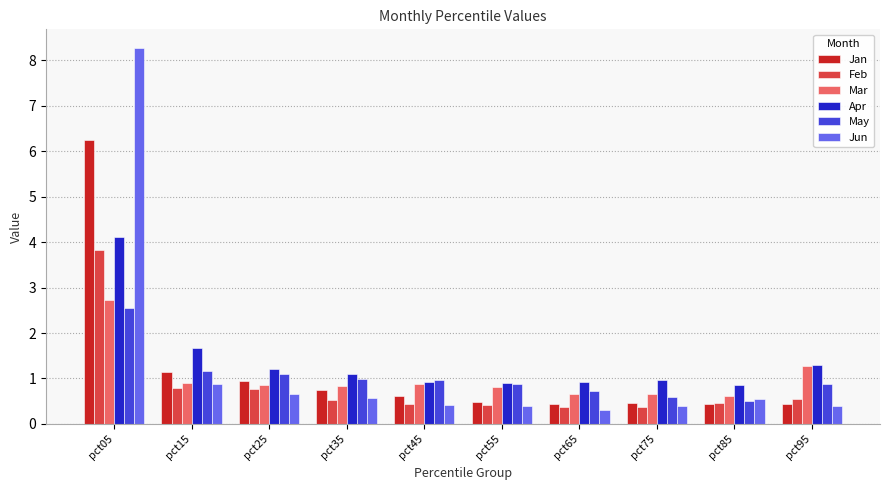

The value of Mar at pct45 is 1.3. True or false?

False